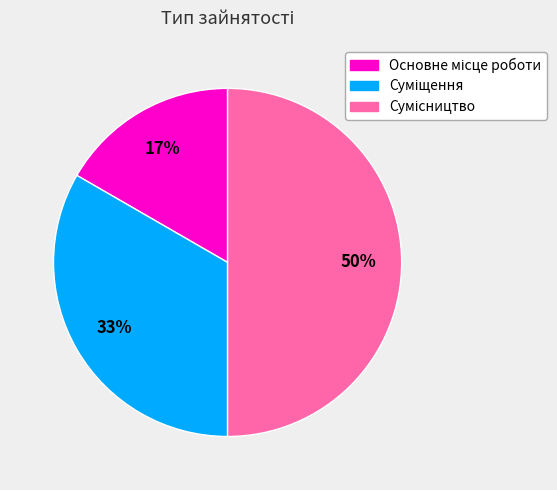

The Основне місце роботи slice represents 8% of the pie. True or false?

False